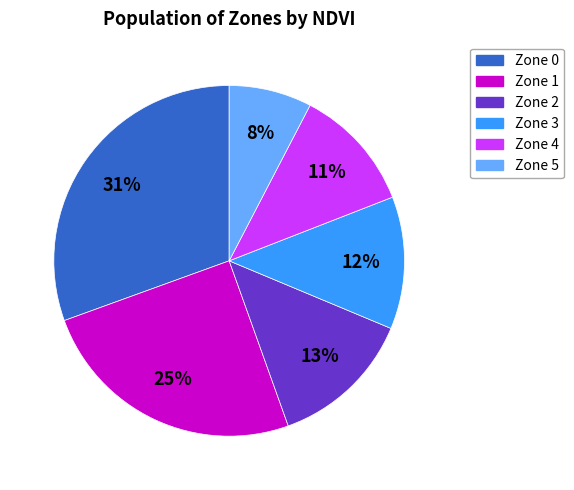

Count the number of slices in the pie.

6